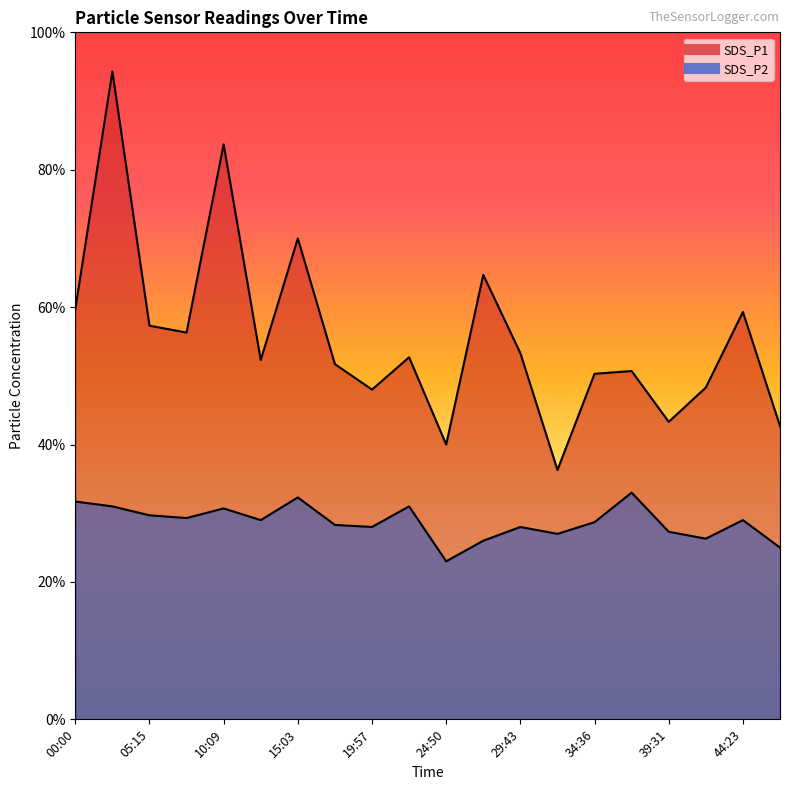

Reading left to right, transcribe all the data shown in this chart.

SDS_P1: 6.0	9.4	5.7	5.6	8.4	5.2	7.0	5.2	4.8	5.3	4.0	6.5	5.3	3.6	5.0	5.1	4.3	4.8	5.9	4.3
SDS_P2: 3.2	3.1	3.0	2.9	3.1	2.9	3.2	2.8	2.8	3.1	2.3	2.6	2.8	2.7	2.9	3.3	2.7	2.6	2.9	2.5